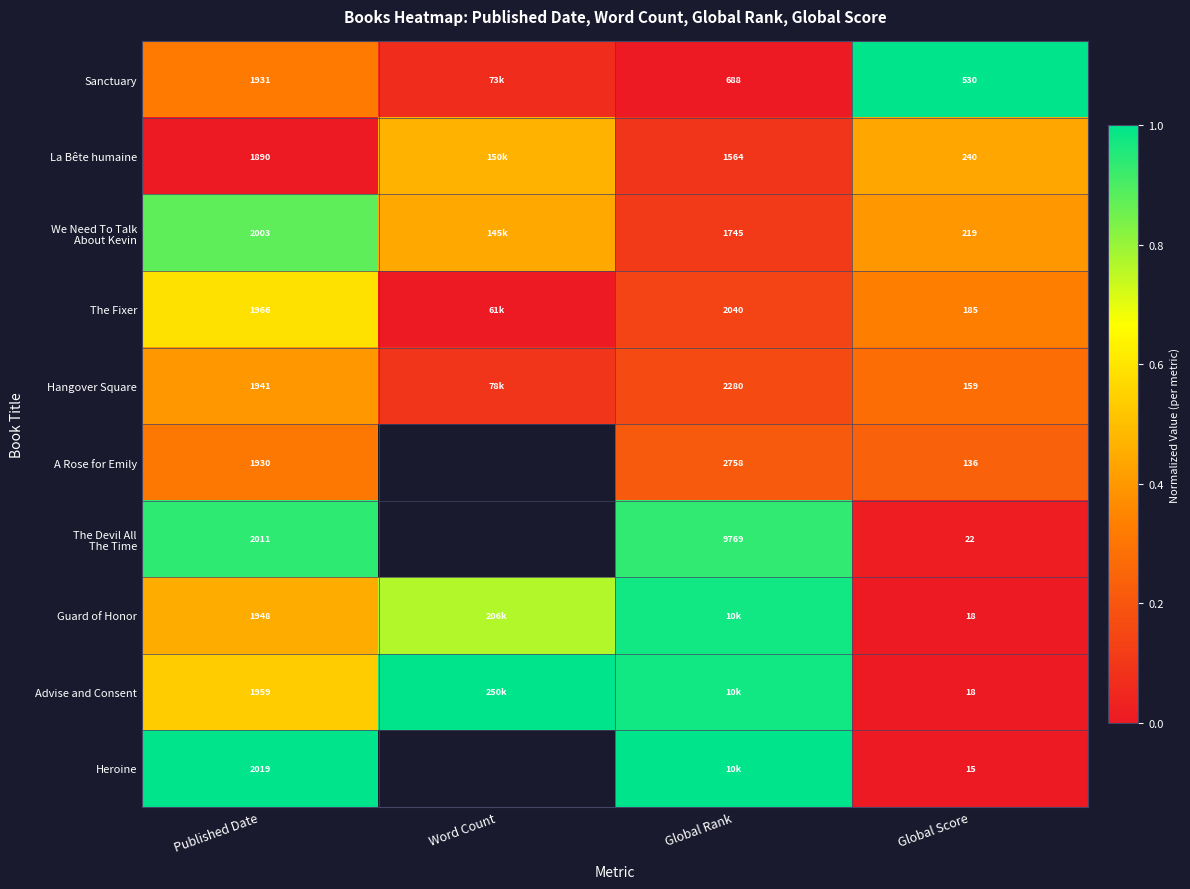

Which series changed the most between Published Date and Global Score?

Heroine